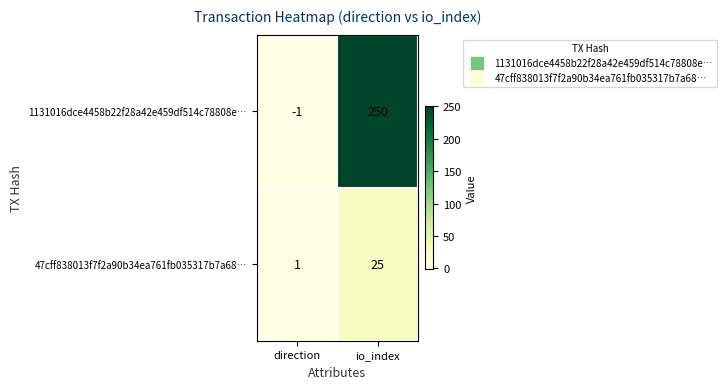

List the series in order of their peak value, lowest first.

47cff838013f7f2a90b34ea761fb035317b7a68…, 1131016dce4458b22f28a42e459df514c78808e…